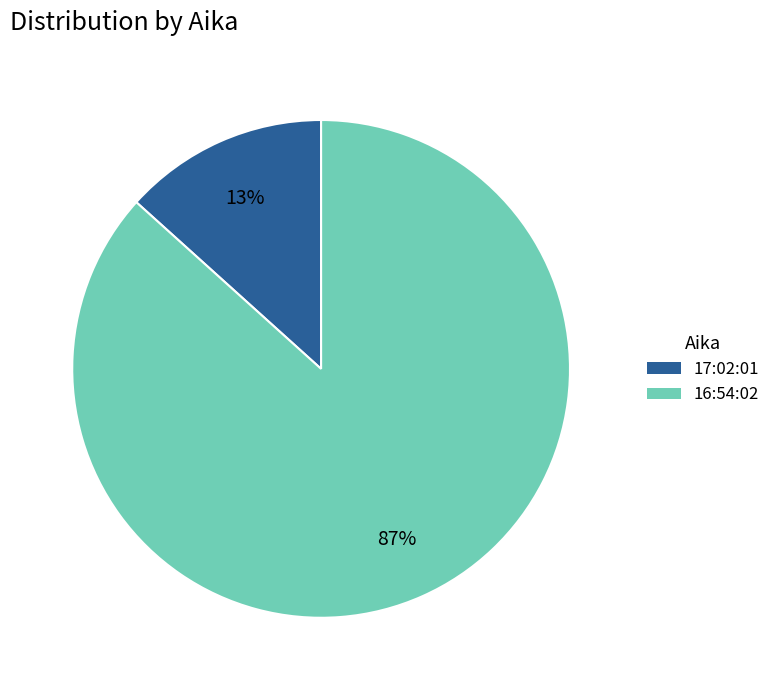

To the nearest percent, what is the combined percentage of 17:02:01 and 16:54:02?

100%